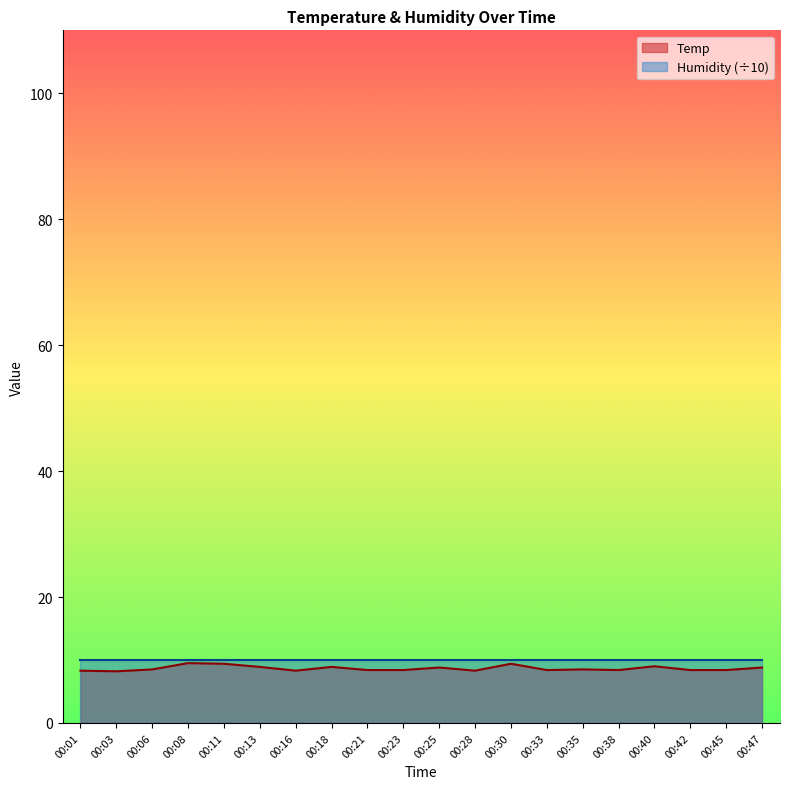

How many interior local peaks (higher than both neighbors) does the data have?

6